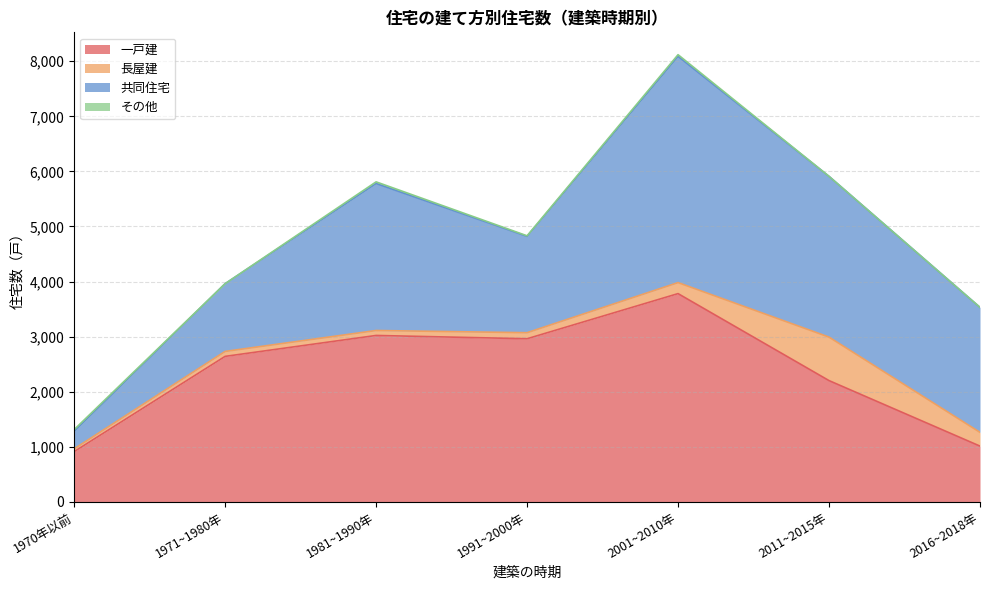

True or false: 長屋建 and 一戸建 intersect in this chart.

False